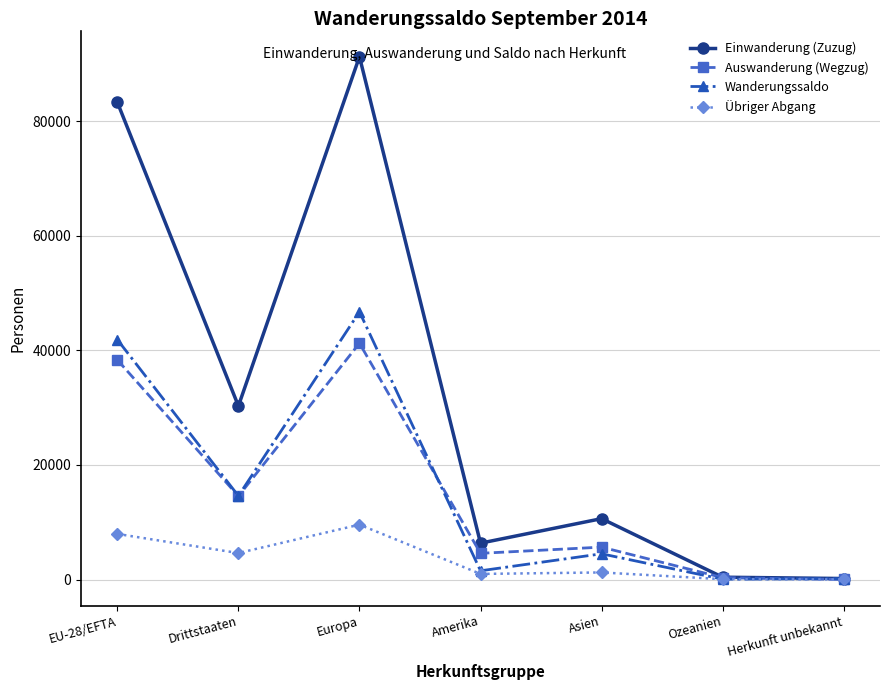

What is the label of the 3rd point from the left?

Europa